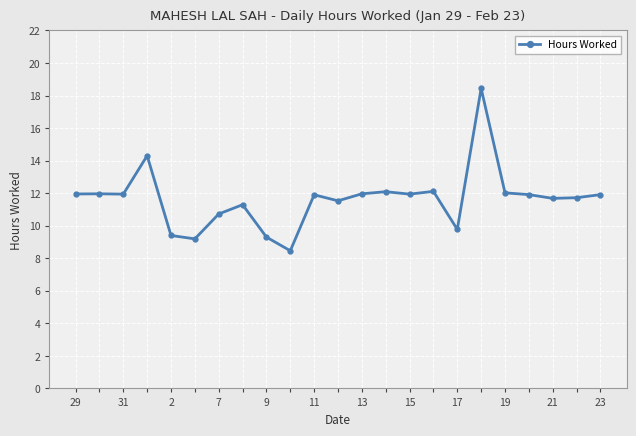

True or false: there are more than 0 points higher than both neighbors.

True